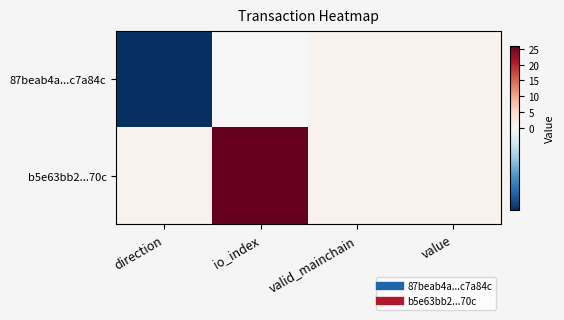

Rank the series by their average value, from highest to lowest.

b5e63bb2...70c, 87beab4a...c7a84c